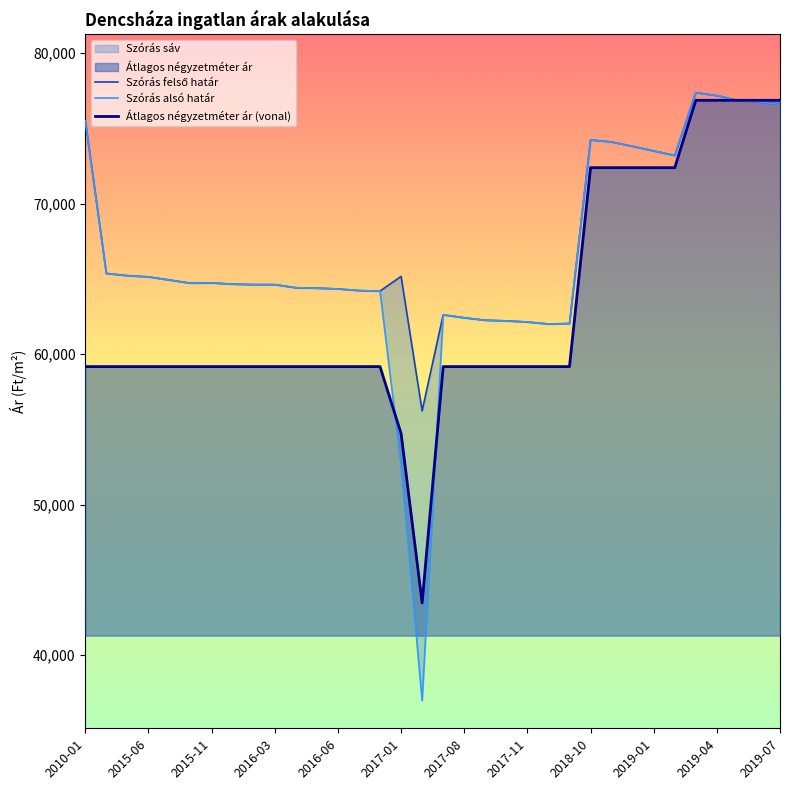

The value of Átlagos négyzetméter ár (vonal) at 2016-03 is 27761. True or false?

False